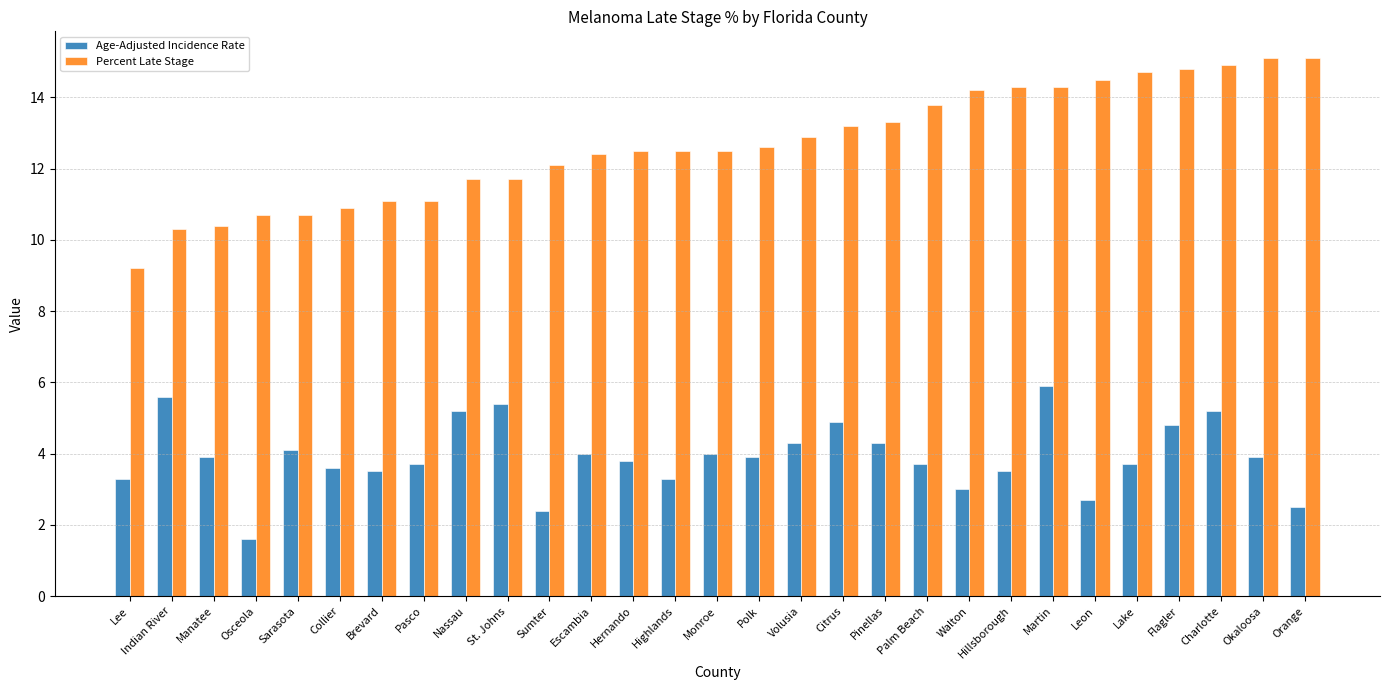

How many groups of bars are there?

29